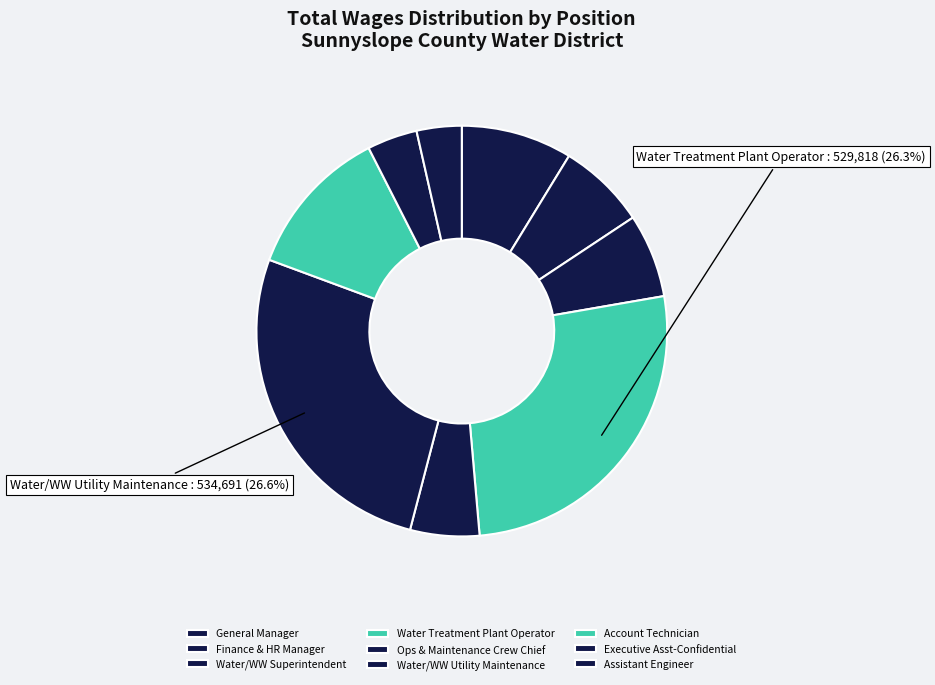

The Account Technician slice represents 12% of the pie. True or false?

True